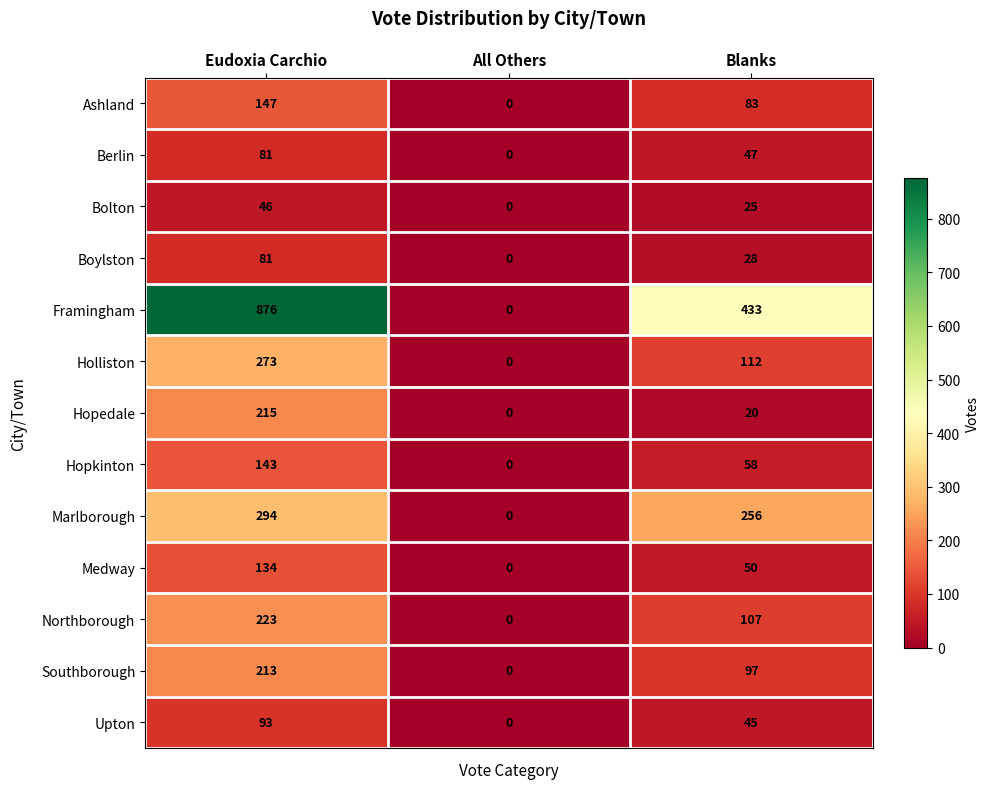

True or false: Holliston has a value of 158 at Blanks.

False